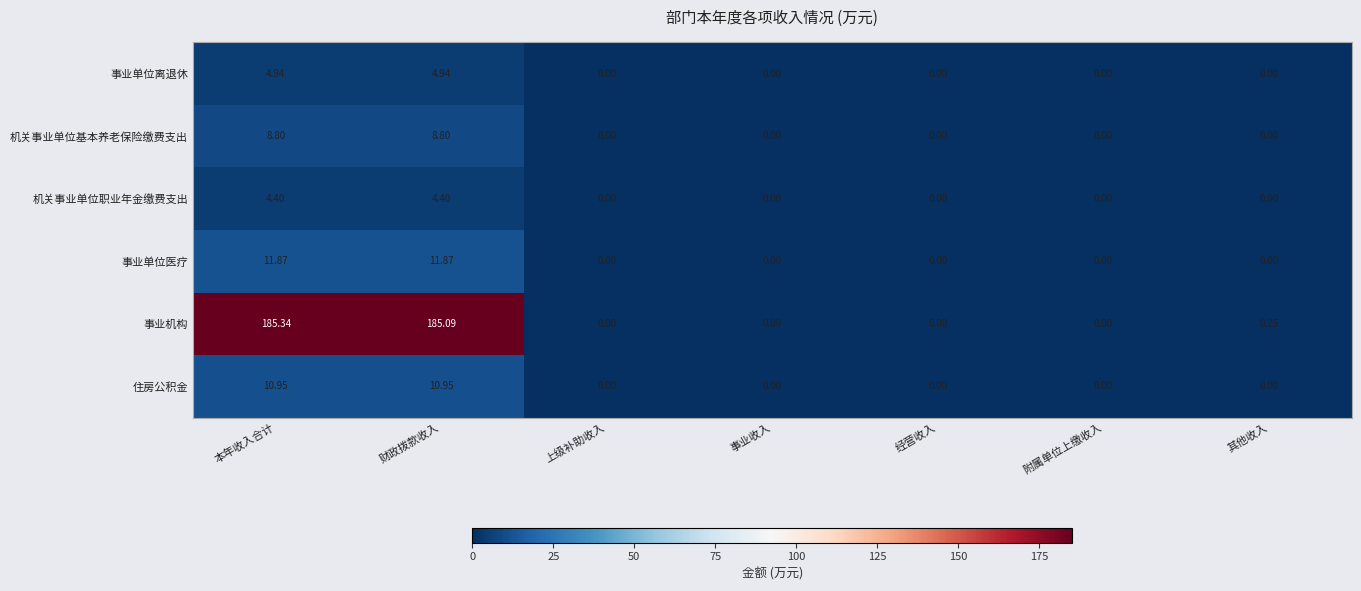

Which series has the largest range (max minus min)?

事业机构